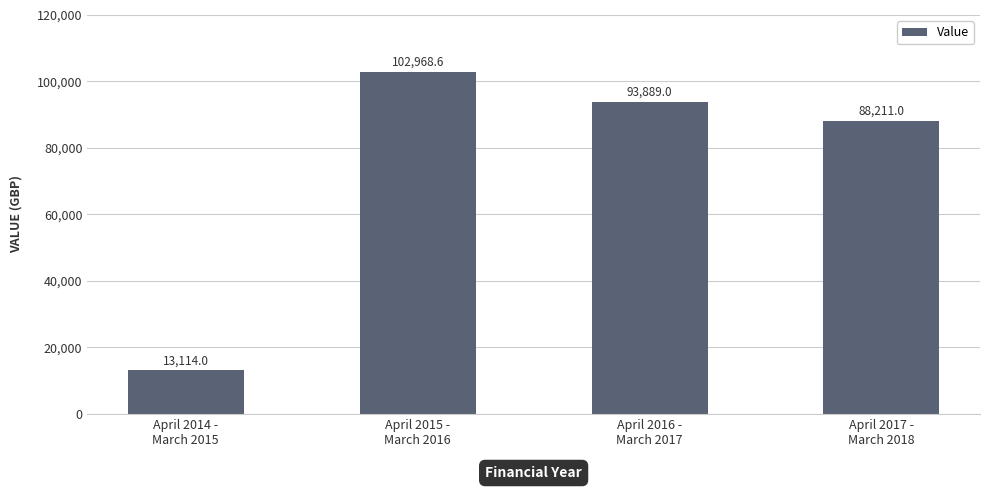

Does the chart contain stacked bars?

No